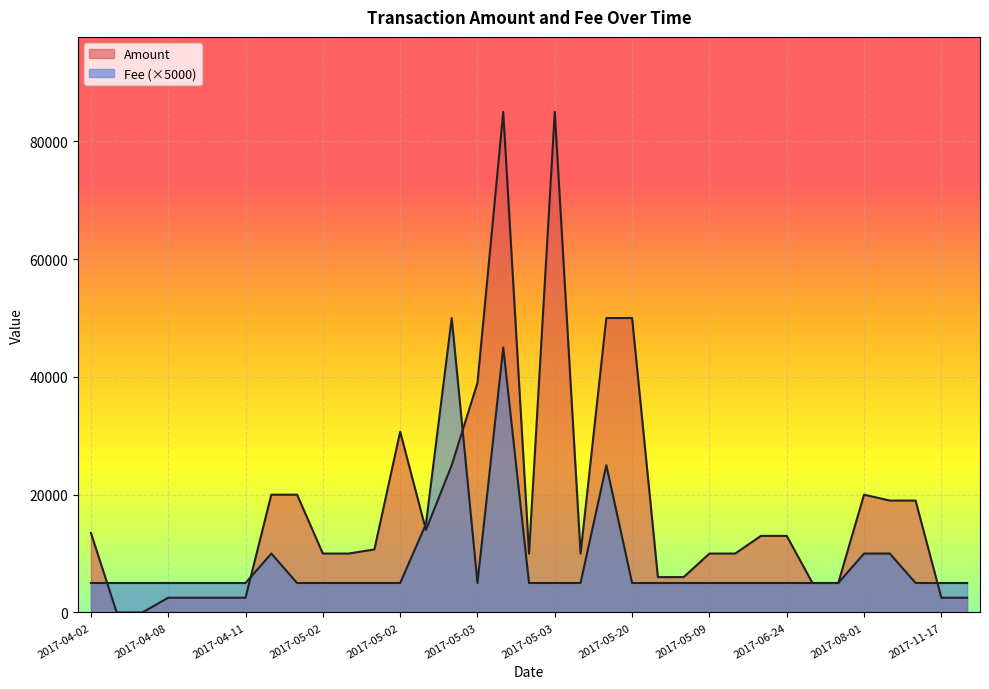

Which has a higher value, 2017-05-03 or 2017-05-02?

2017-05-03